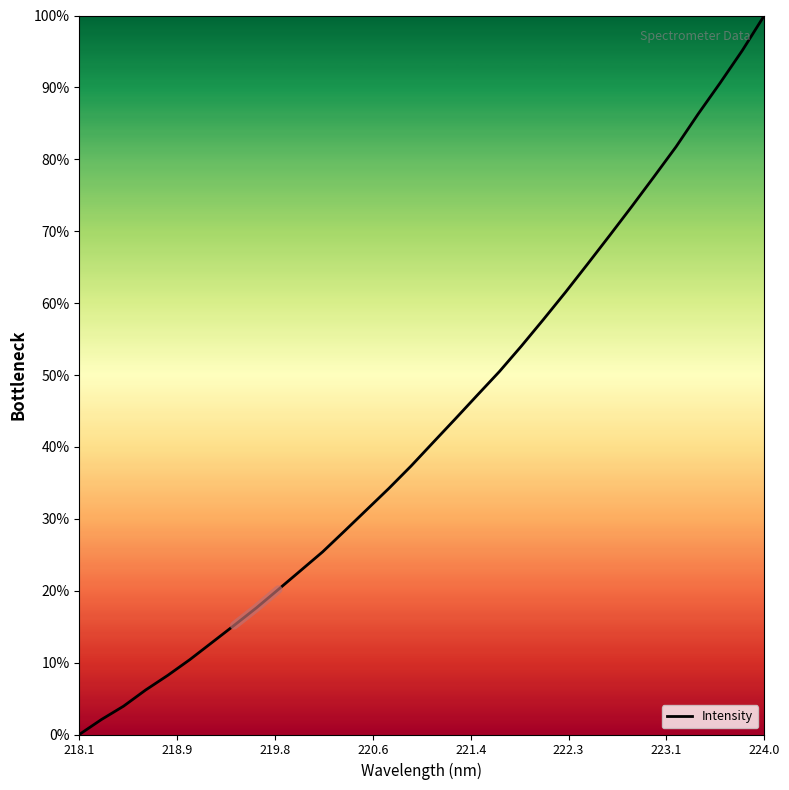

Reading right to left, what are all the values shown in this chart?

100.0	95.1	90.6	86.3	81.7	77.6	73.5	69.4	65.5	61.5	57.7	54.0	50.5	47.2	43.9	40.6	37.3	34.2	31.3	28.3	25.4	22.8	20.2	17.6	15.2	12.8	10.4	8.2	6.2	3.9	2.1	0.0